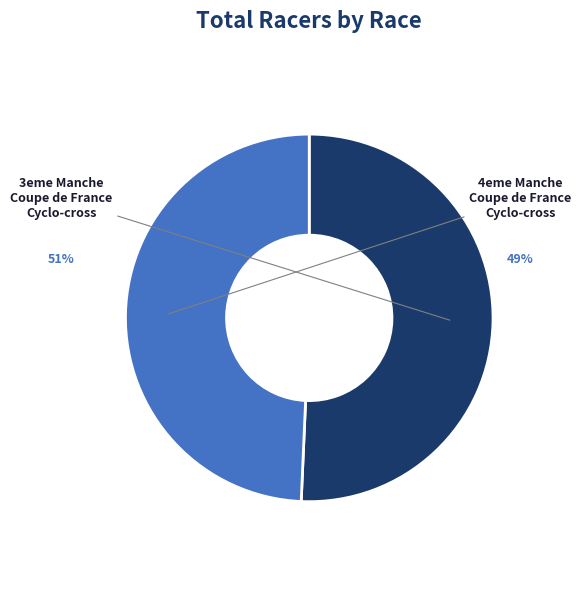

How much of the chart is everything except 4eme Manche Coupe de France Cyclo-cross?

50.7%